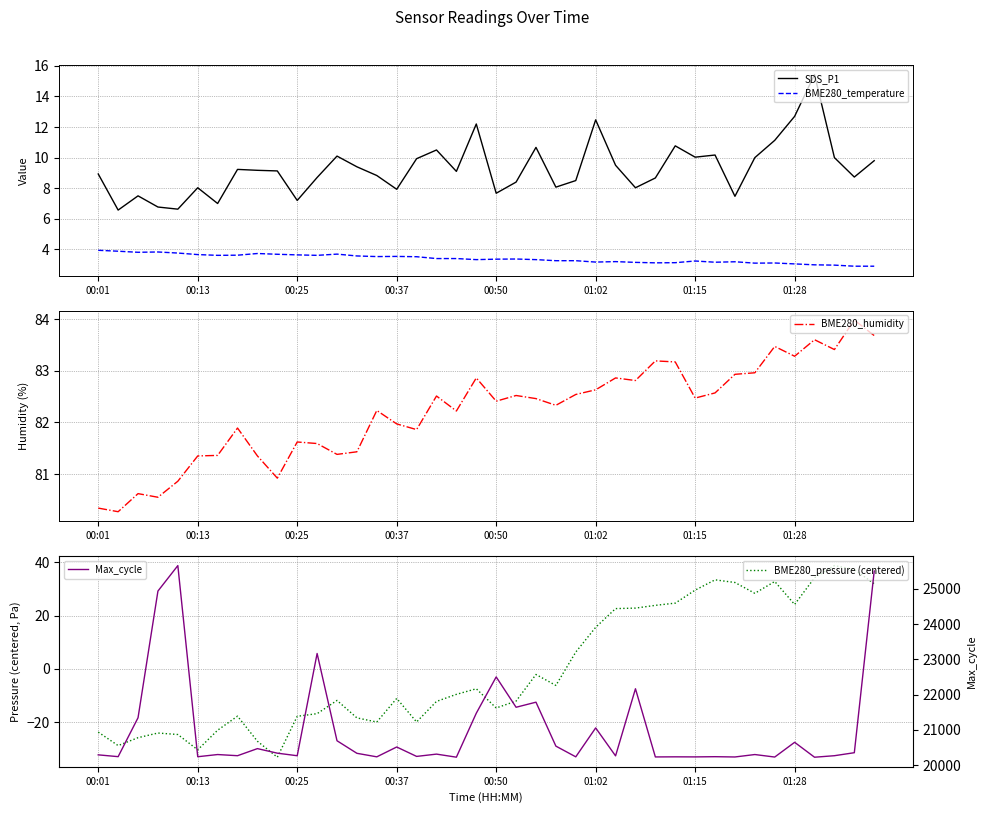

True or false: BME280_temperature and SDS_P1 cross at least once.

False